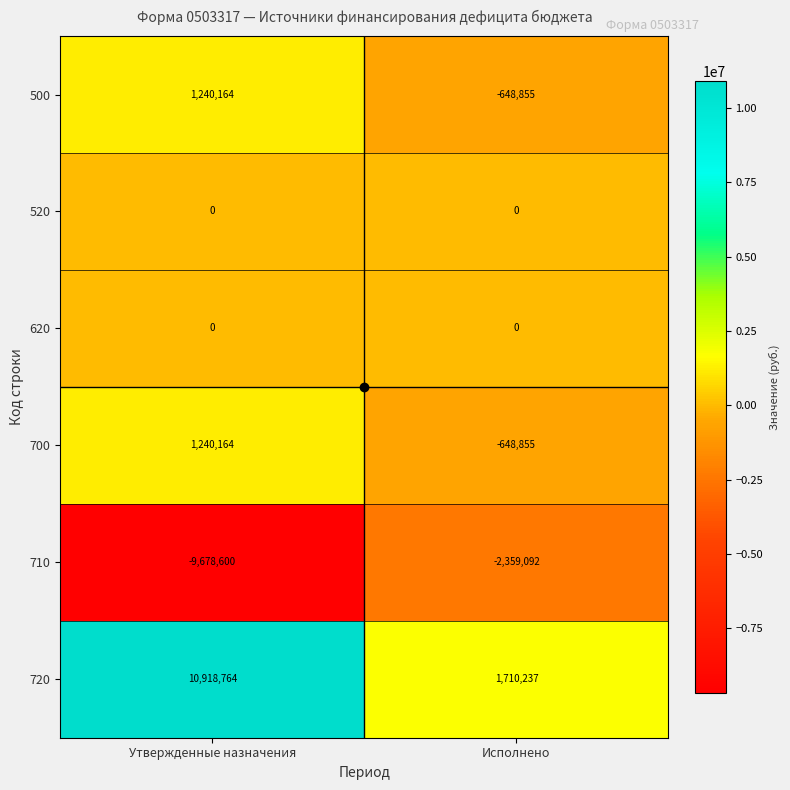

Is it true that 710 equals -2359092 at Исполнено?

True